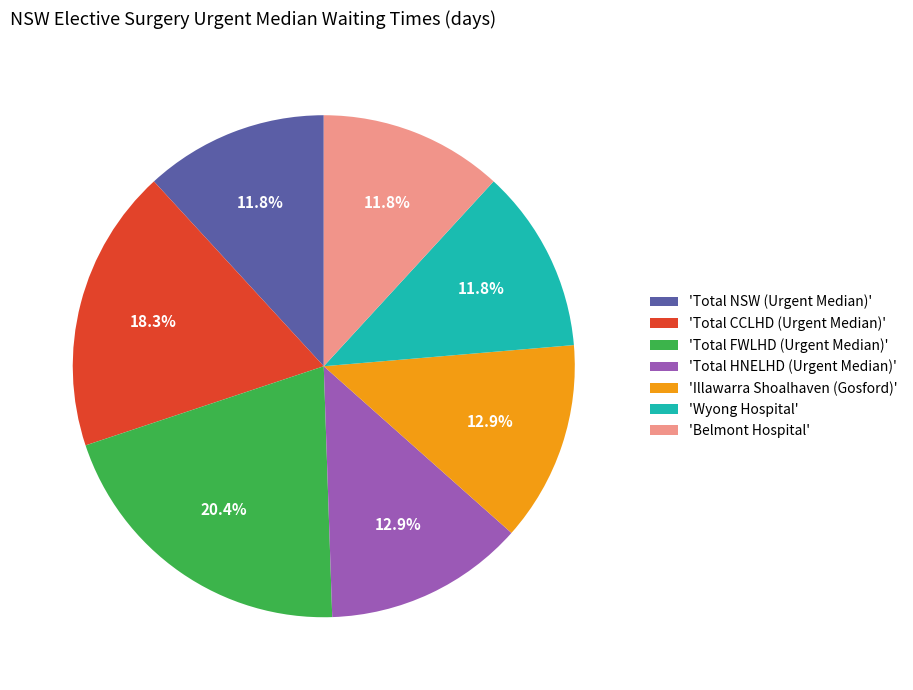

What is the largest slice in the pie chart?

'Total FWLHD (Urgent Median)'